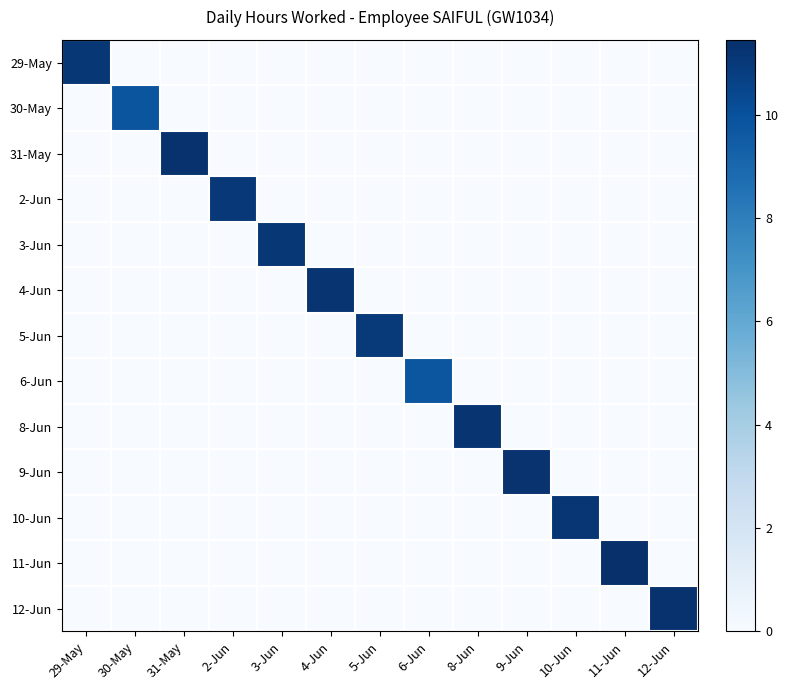

Which series has the largest total across all categories?

11-Jun